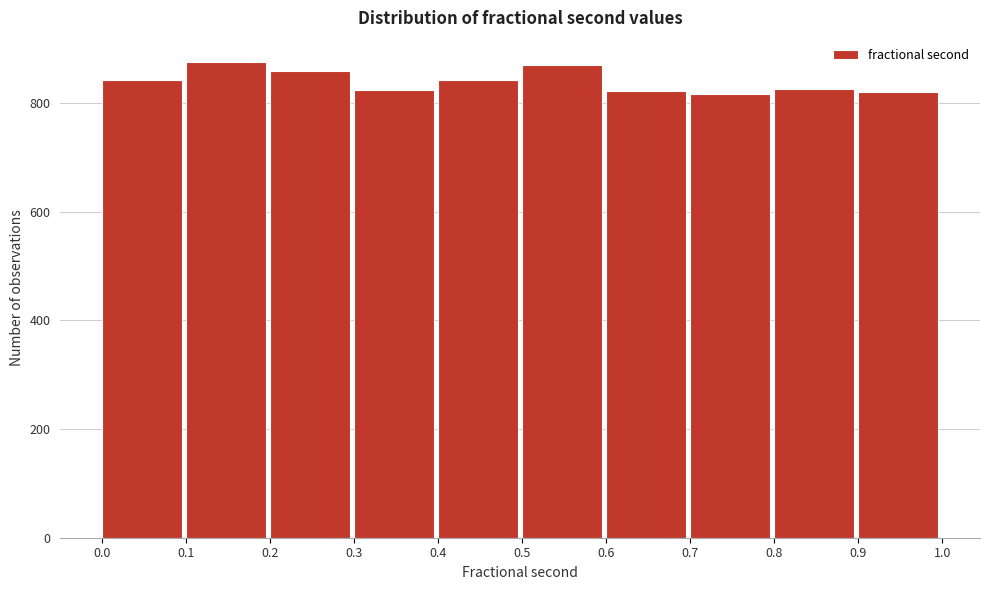

How tall is the bar that spans 0.7 to 0.8 on the x-axis? The values are not printed on the chart, so give them approximately, as read against the axis.

820